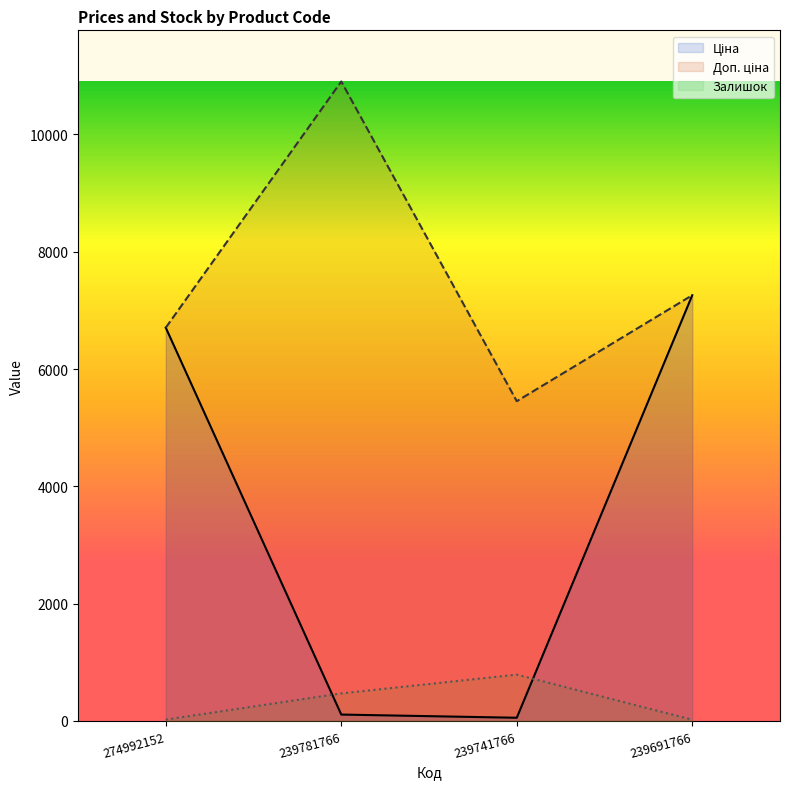

What is the spread (max minus min) of values at 239781766?

10794.0